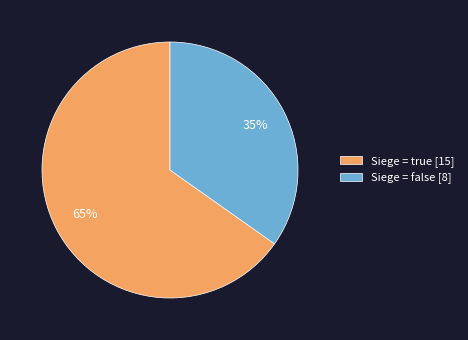

Count the number of slices in the pie.

2